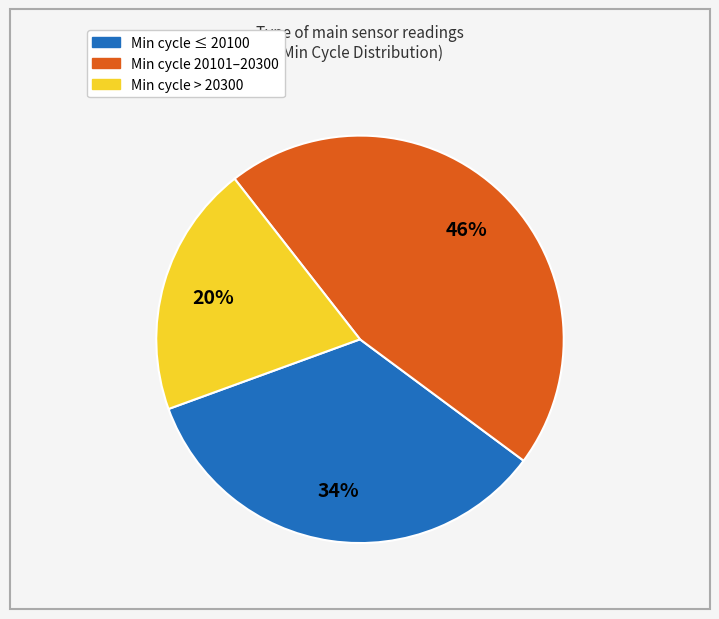

To the nearest percent, what is the difference between the largest and smallest slice percentages?

26%